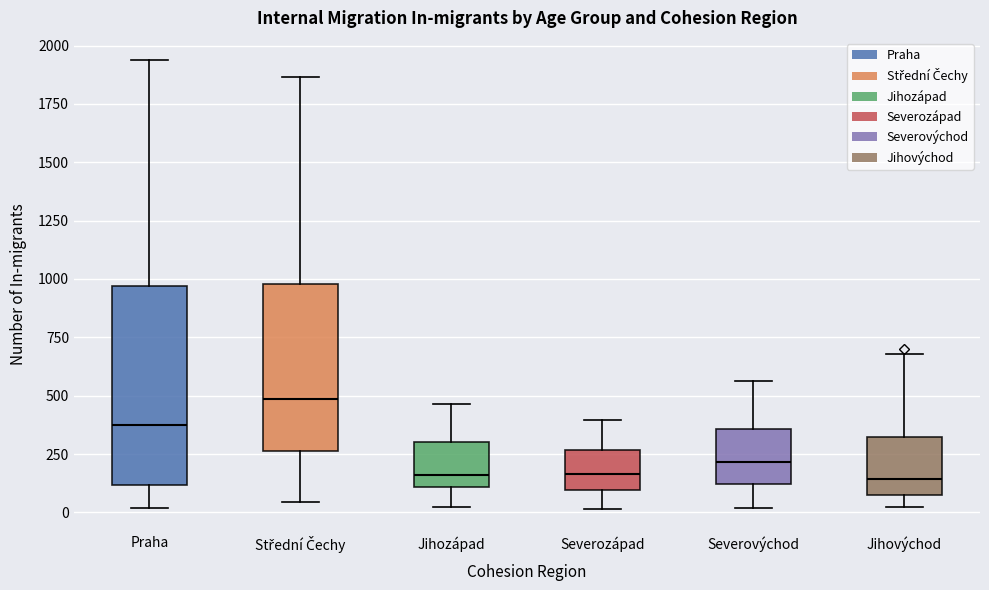

Which box is the tallest, from its lower edge to its upper edge?

Praha